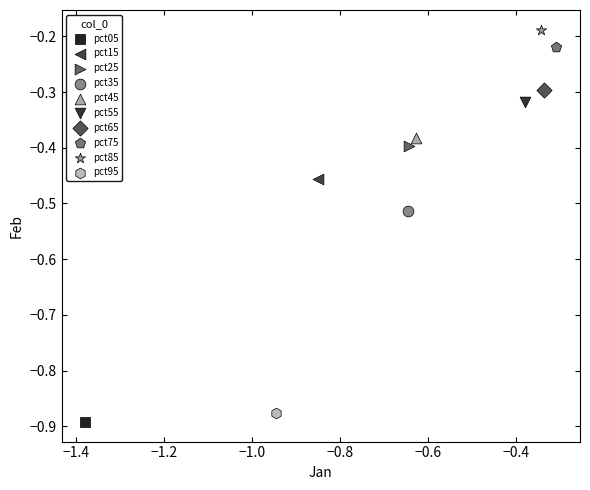

What are all the series names shown in the legend?

pct05, pct15, pct25, pct35, pct45, pct55, pct65, pct75, pct85, pct95